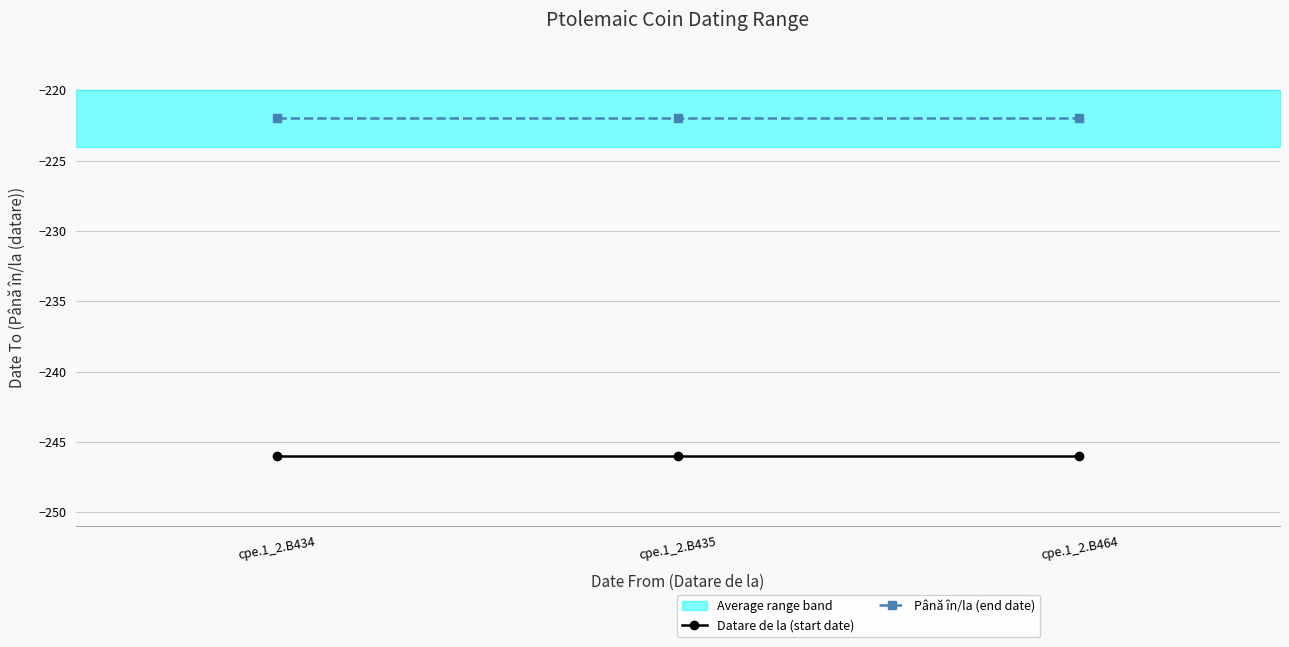

The value of Până în/la (end date) at cpe.1_2.B464 is -375. True or false?

False